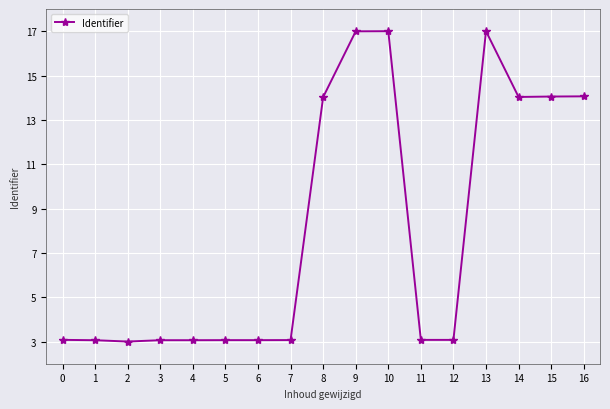

What is the change in value from 4 to 15?

+11.0